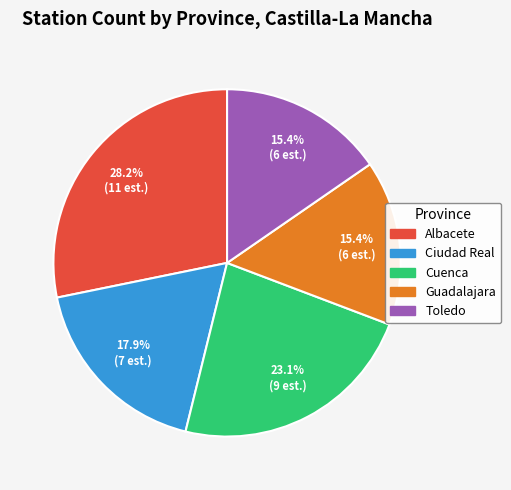

How many segments does this pie chart have?

5